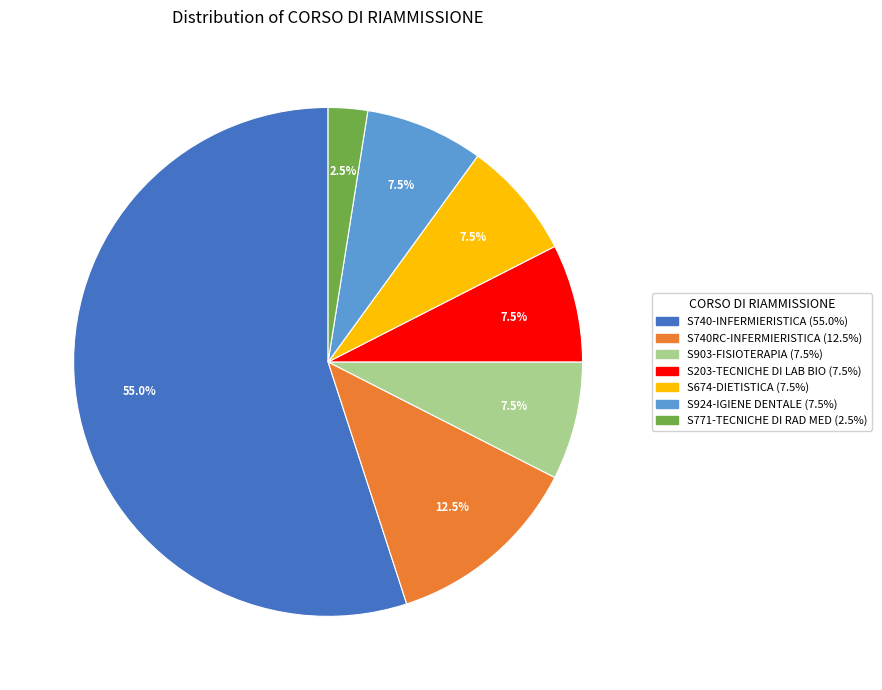

To the nearest percent, what is the average slice percentage?

14%